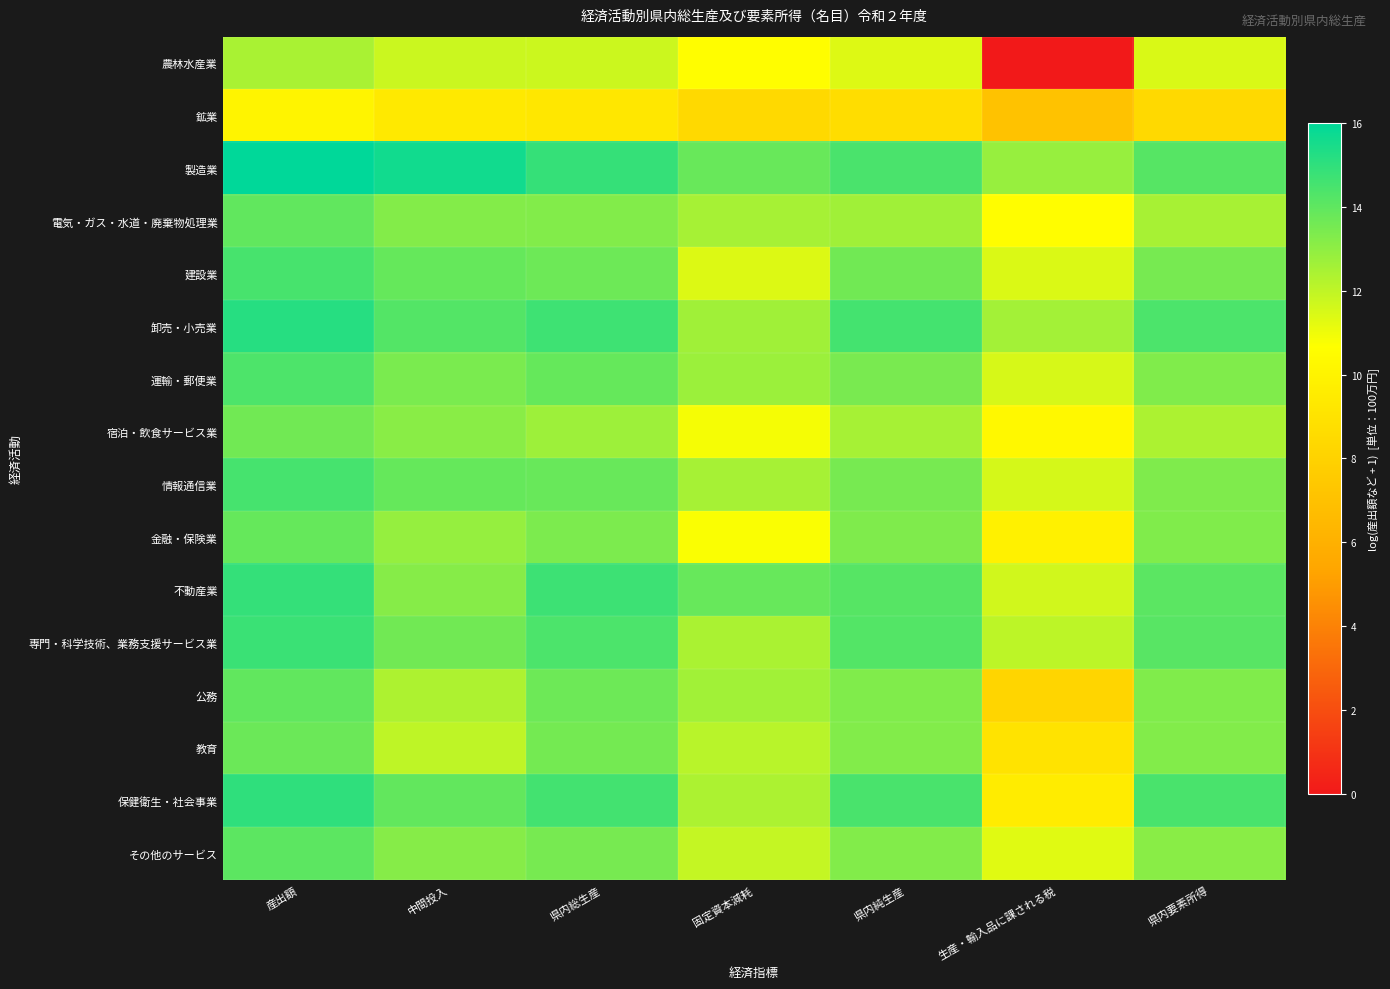

Reading left to right, what are all the values shown in this chart?

農林水産業: 産出額=12.5	中間投入=11.8	県内総生産=11.7	固定資本減耗=10.6	県内純生産=11.4	生産・輸入品に課される税=0.0	県内要素所得=11.5
鉱業: 産出額=10.0	中間投入=9.4	県内総生産=9.3	固定資本減耗=8.5	県内純生産=8.7	生産・輸入品に課される税=7.0	県内要素所得=8.5
製造業: 産出額=16.0	中間投入=15.6	県内総生産=14.9	固定資本減耗=13.8	県内純生産=14.4	生産・輸入品に課される税=12.8	県内要素所得=14.2
電気・ガス・水道・廃棄物処理業: 産出額=13.9	中間投入=13.2	県内総生産=13.3	固定資本減耗=12.5	県内純生産=12.6	生産・輸入品に課される税=10.6	県内要素所得=12.5
建設業: 産出額=14.5	中間投入=13.9	県内総生産=13.7	固定資本減耗=11.4	県内純生産=13.6	生産・輸入品に課される税=11.4	県内要素所得=13.5
卸売・小売業: 産出額=15.2	中間投入=14.3	県内総生産=14.7	固定資本減耗=12.7	県内純生産=14.6	生産・輸入品に課される税=12.6	県内要素所得=14.4
運輸・郵便業: 産出額=14.4	中間投入=13.4	県内総生産=13.9	固定資本減耗=12.7	県内純生産=13.5	生産・輸入品に課される税=11.5	県内要素所得=13.3
宿泊・飲食サービス業: 産出額=13.6	中間投入=13.1	県内総生産=12.7	固定資本減耗=10.9	県内純生産=12.5	生産・輸入品に課される税=10.3	県内要素所得=12.4
情報通信業: 産出額=14.5	中間投入=13.9	県内総生産=13.8	固定資本減耗=12.5	県内純生産=13.5	生産・輸入品に課される税=11.5	県内要素所得=13.3
金融・保険業: 産出額=13.9	中間投入=12.9	県内総生産=13.4	固定資本減耗=10.8	県内純生産=13.3	生産・輸入品に課される税=9.8	県内要素所得=13.3
不動産業: 産出額=14.9	中間投入=13.2	県内総生産=14.7	固定資本減耗=13.8	県内純生産=14.2	生産・輸入品に課される税=11.7	県内要素所得=14.1
専門・科学技術、業務支援サービス業: 産出額=14.8	中間投入=13.6	県内総生産=14.4	固定資本減耗=12.4	県内純生産=14.3	生産・輸入品に課される税=12.1	県内要素所得=14.1
公務: 産出額=13.9	中間投入=12.4	県内総生産=13.7	固定資本減耗=12.6	県内純生産=13.3	生産・輸入品に課される税=8.2	県内要素所得=13.3
教育: 産出額=13.8	中間投入=12.0	県内総生産=13.6	固定資本減耗=12.2	県内純生産=13.3	生産・輸入品に課される税=9.0	県内要素所得=13.3
保健衛生・社会事業: 産出額=15.0	中間投入=13.9	県内総生産=14.6	固定資本減耗=12.4	県内純生産=14.5	生産・輸入品に課される税=9.6	県内要素所得=14.5
その他のサービス: 産出額=14.1	中間投入=13.2	県内総生産=13.5	固定資本減耗=11.9	県内純生産=13.3	生産・輸入品に課される税=11.3	県内要素所得=13.1